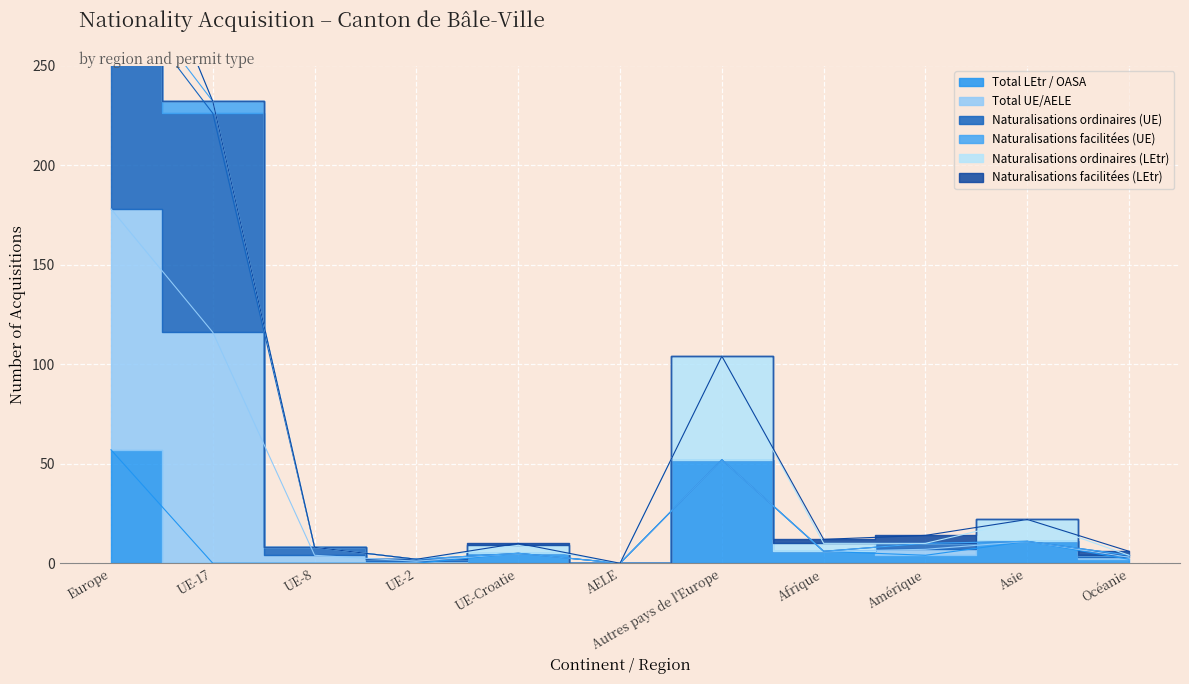

How many data points in Naturalisations ordinaires (UE) are less than 8?

5